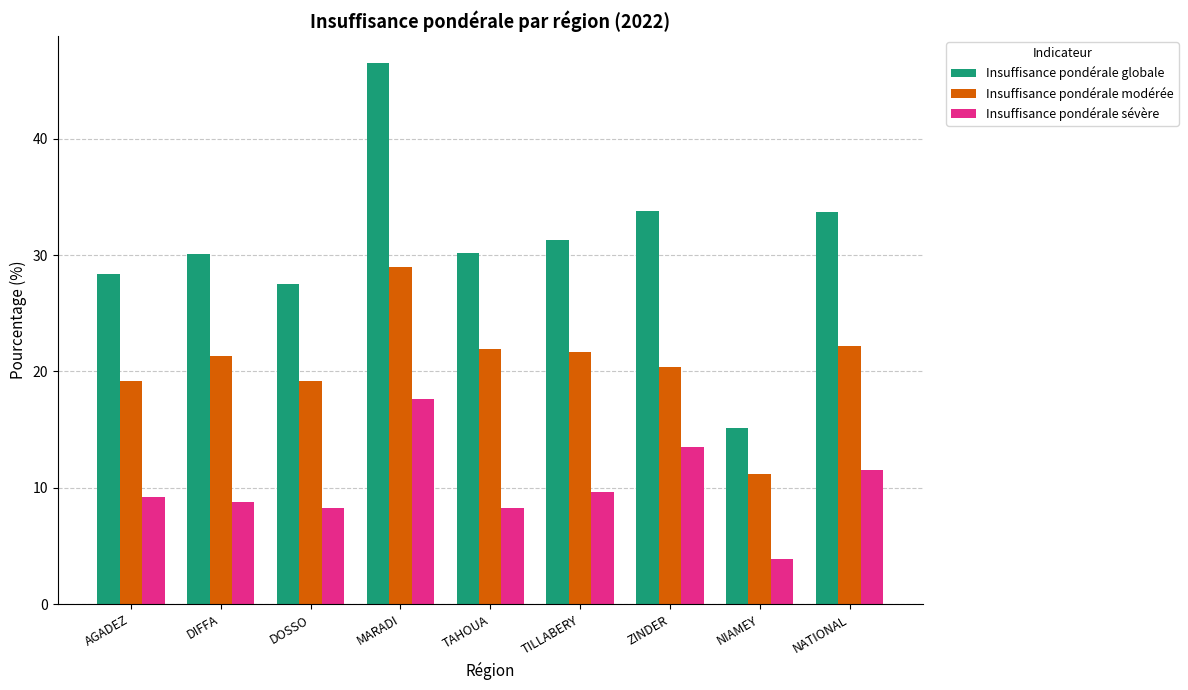

At TAHOUA, list the series in order from smallest to largest.

Insuffisance pondérale sévère, Insuffisance pondérale modérée, Insuffisance pondérale globale